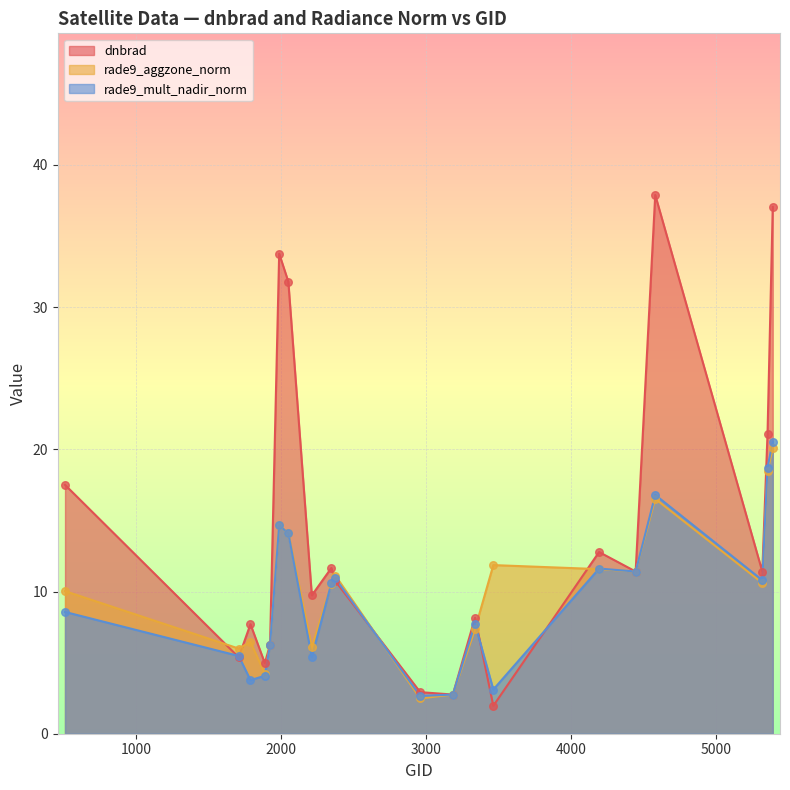

Is the value of dnbrad at 3185 greater than the value of rade9_aggzone_norm at 4193?

No